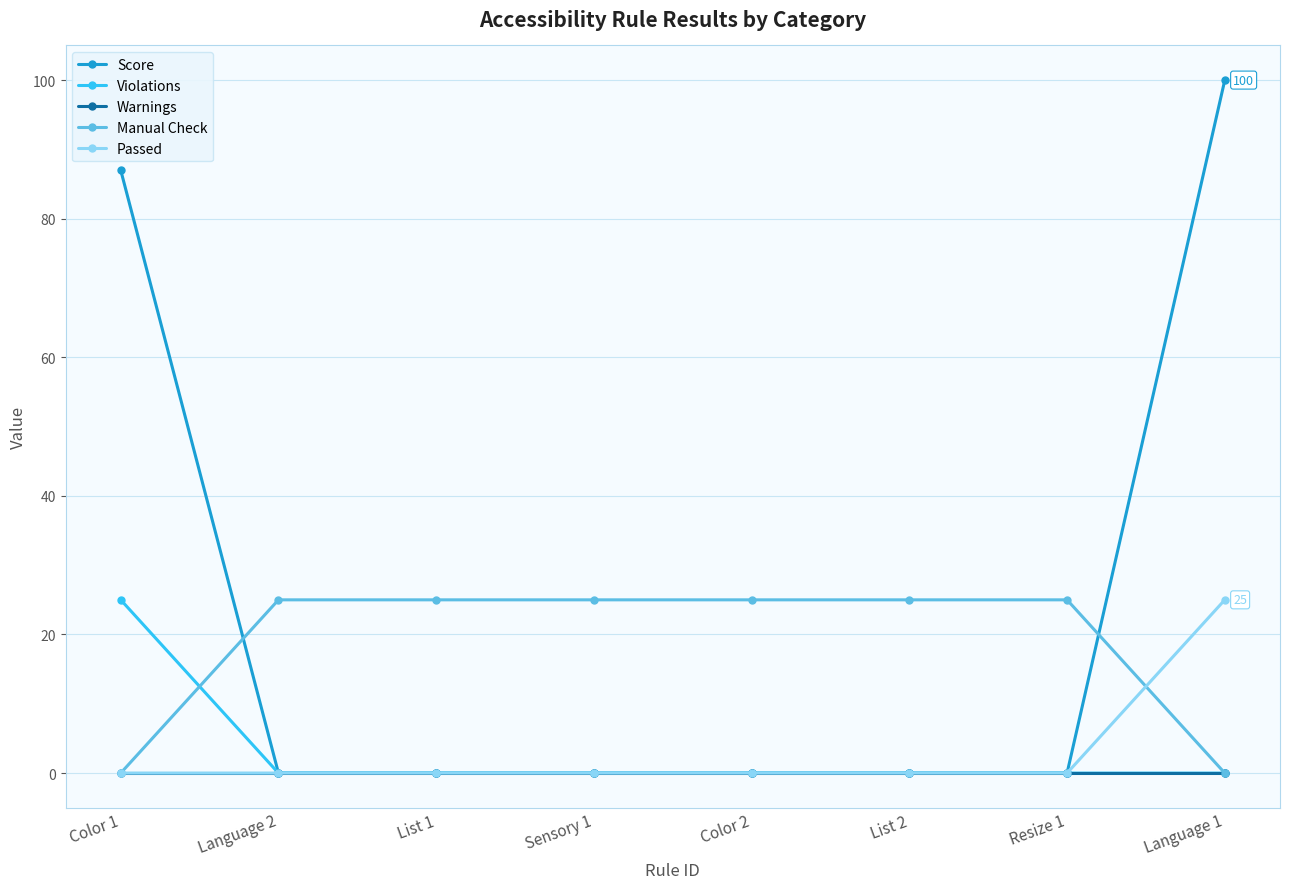

What is the value of the Manual Check point at the 4th from the left?

25